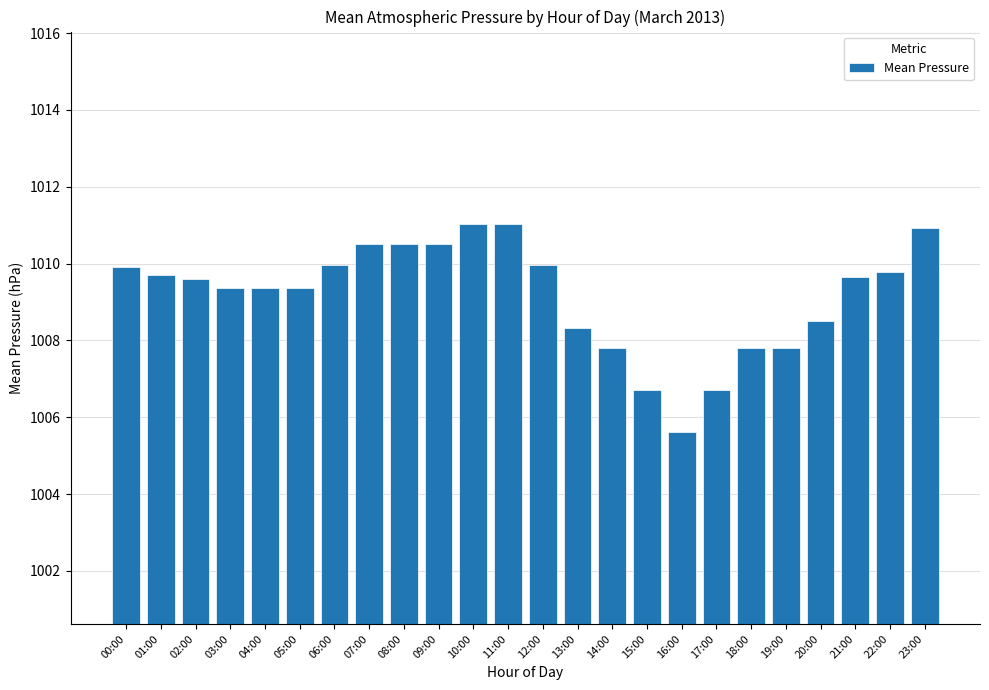

Between 14:00 and 03:00, which is larger?

03:00